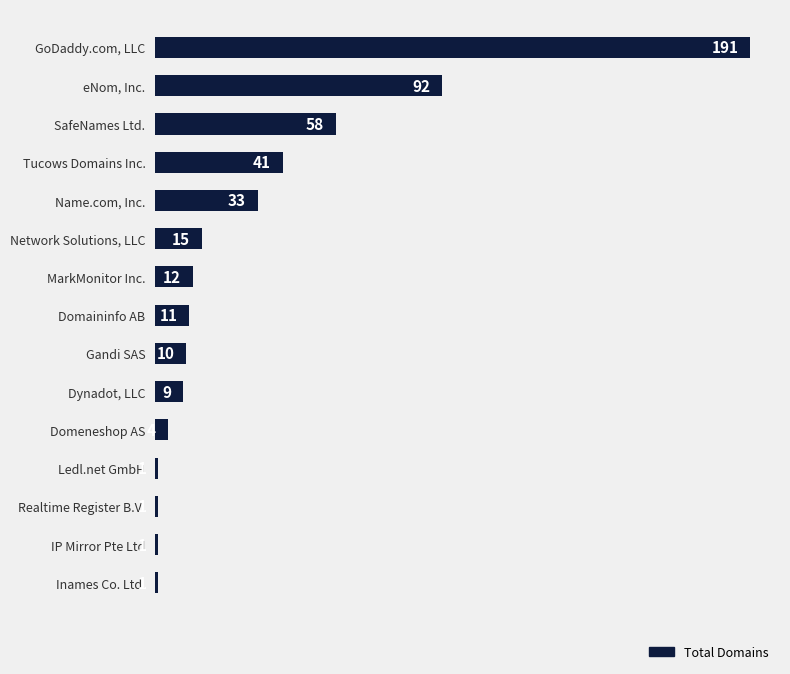

Where is the data nearest to the value 96?

eNom, Inc.